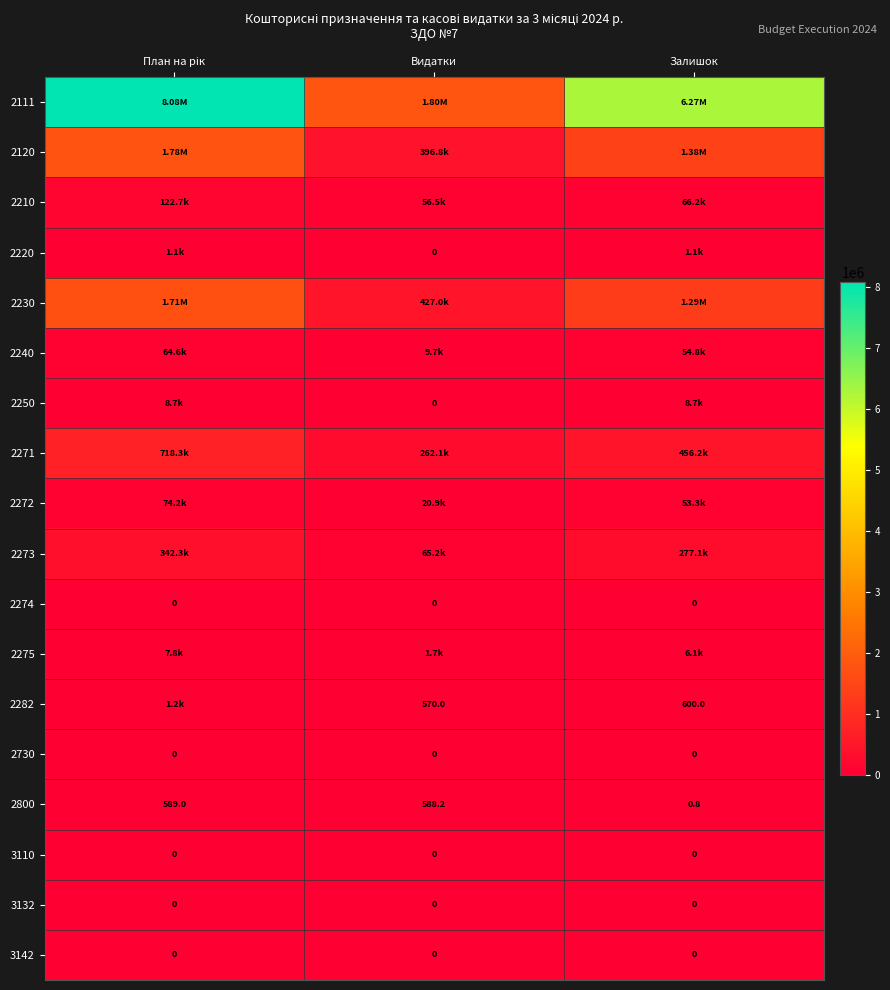

Which label corresponds to the smallest value in the chart?

Видатки